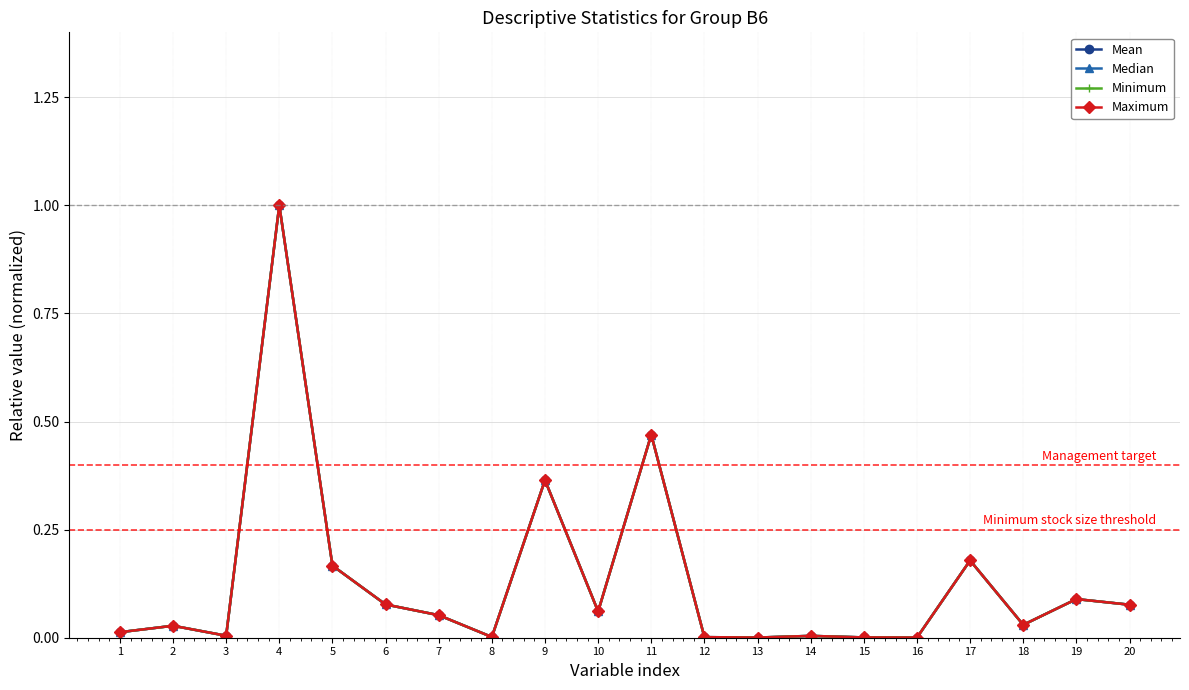

Rank the categories by Median value from highest to lowest.

4, 11, 9, 17, 5, 19, 6, 20, 10, 7, 18, 2, 1, 3, 14, 8, 12, 15, 13, 16